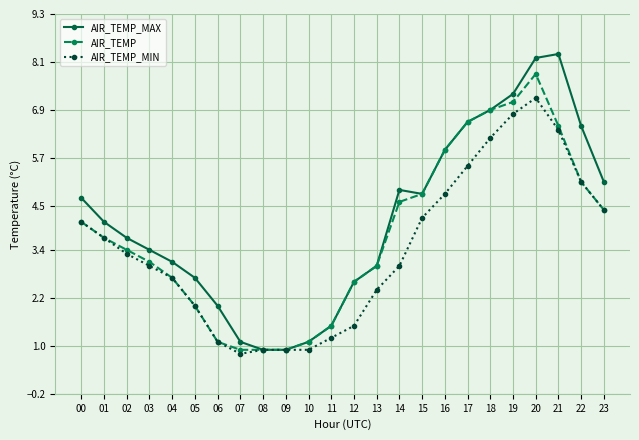

At which category does AIR_TEMP_MIN reach its first local valley?

07